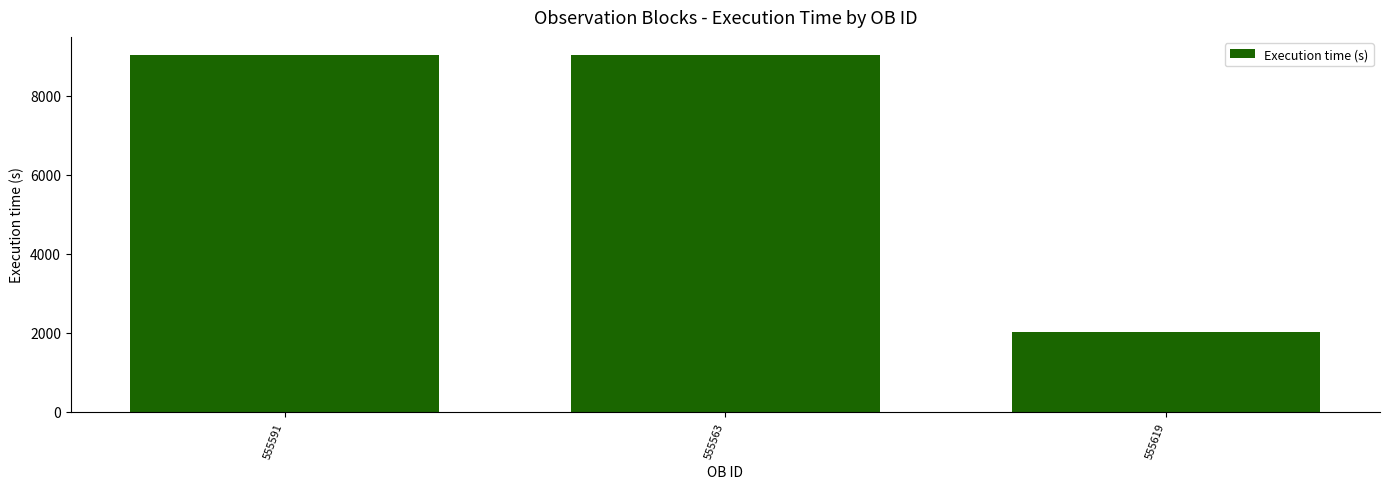

Reading right to left, what are all the values shown in this chart?

2010	9045	9045